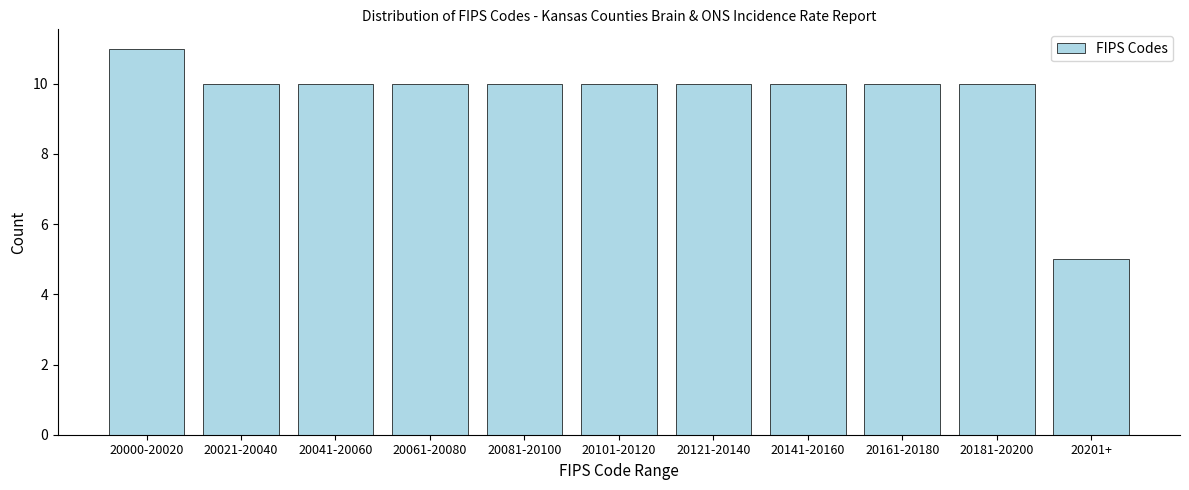

Reading left to right, extract all data points from this chart.

11	10	10	10	10	10	10	10	10	10	5